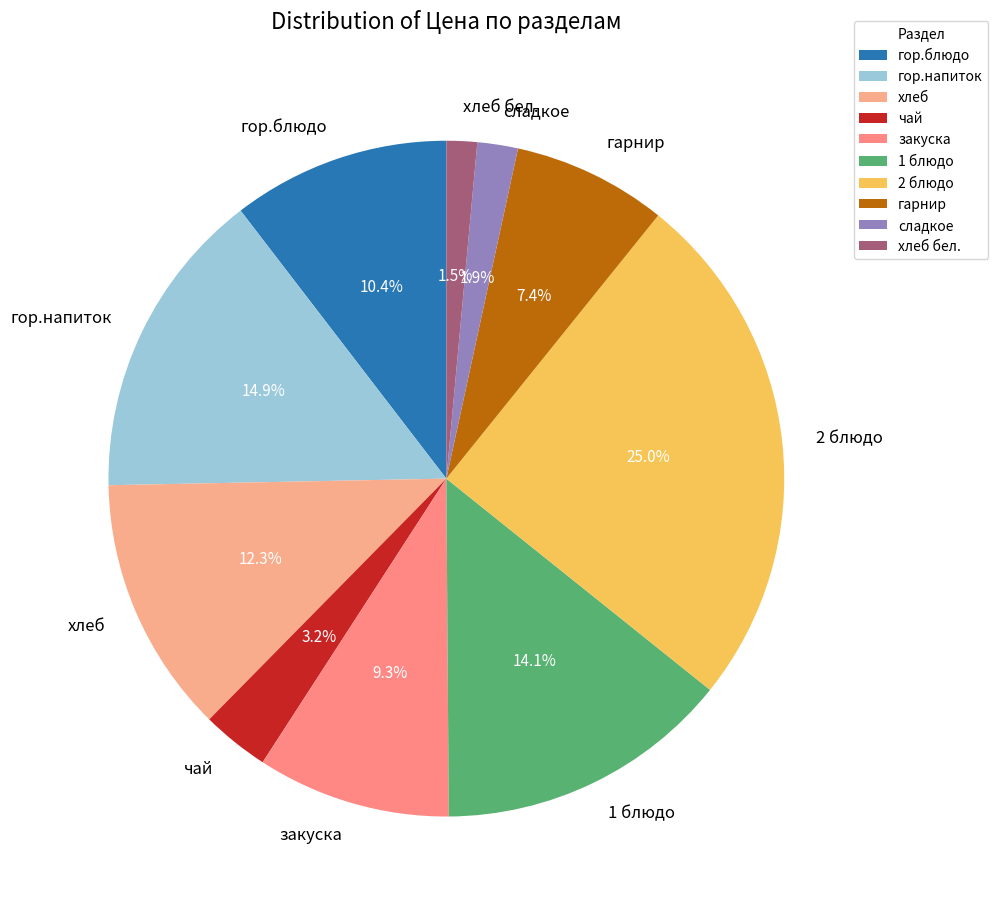

Does 2 блюдо represent more than half of the total?

No